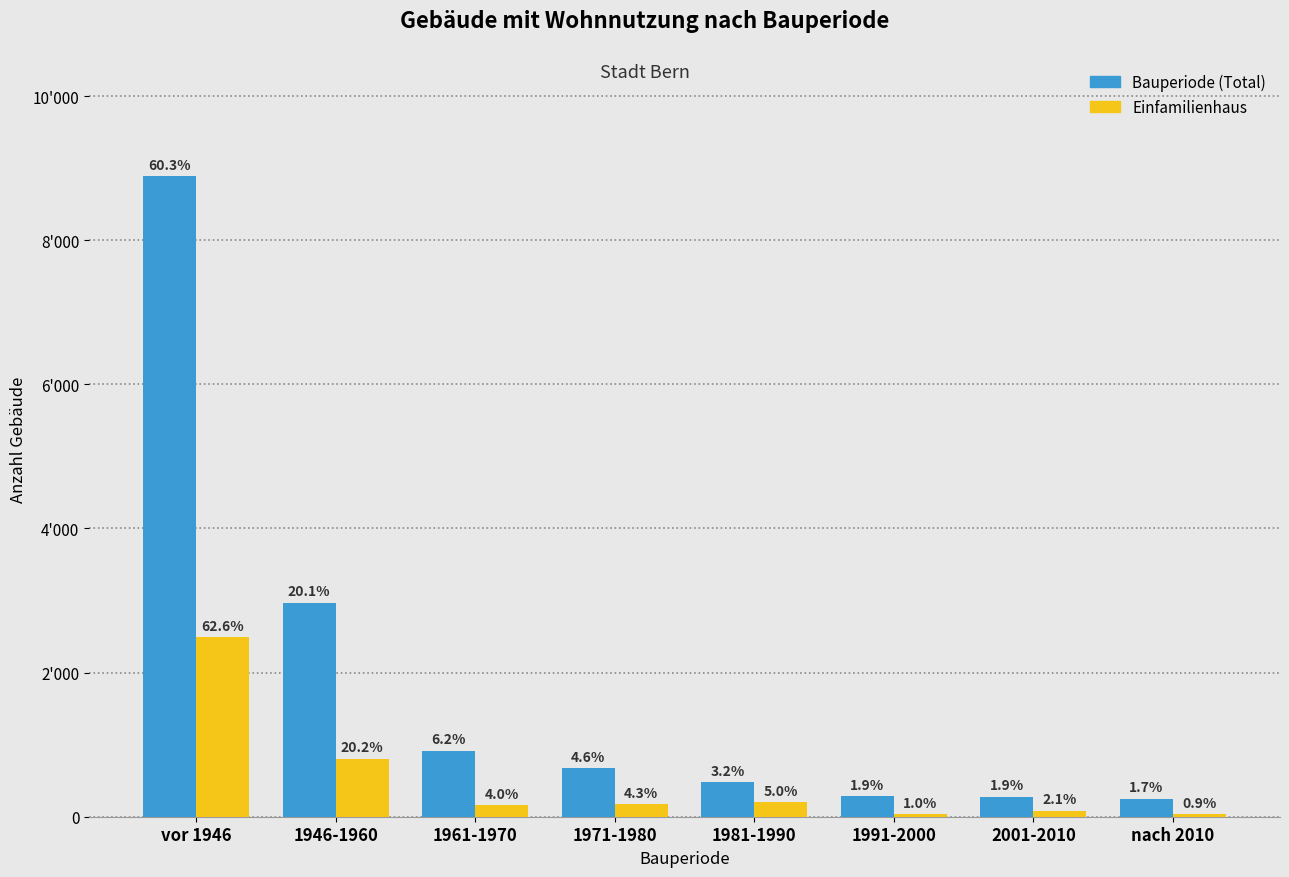

What are all the series names shown in the legend?

Bauperiode (Total), Einfamilienhaus